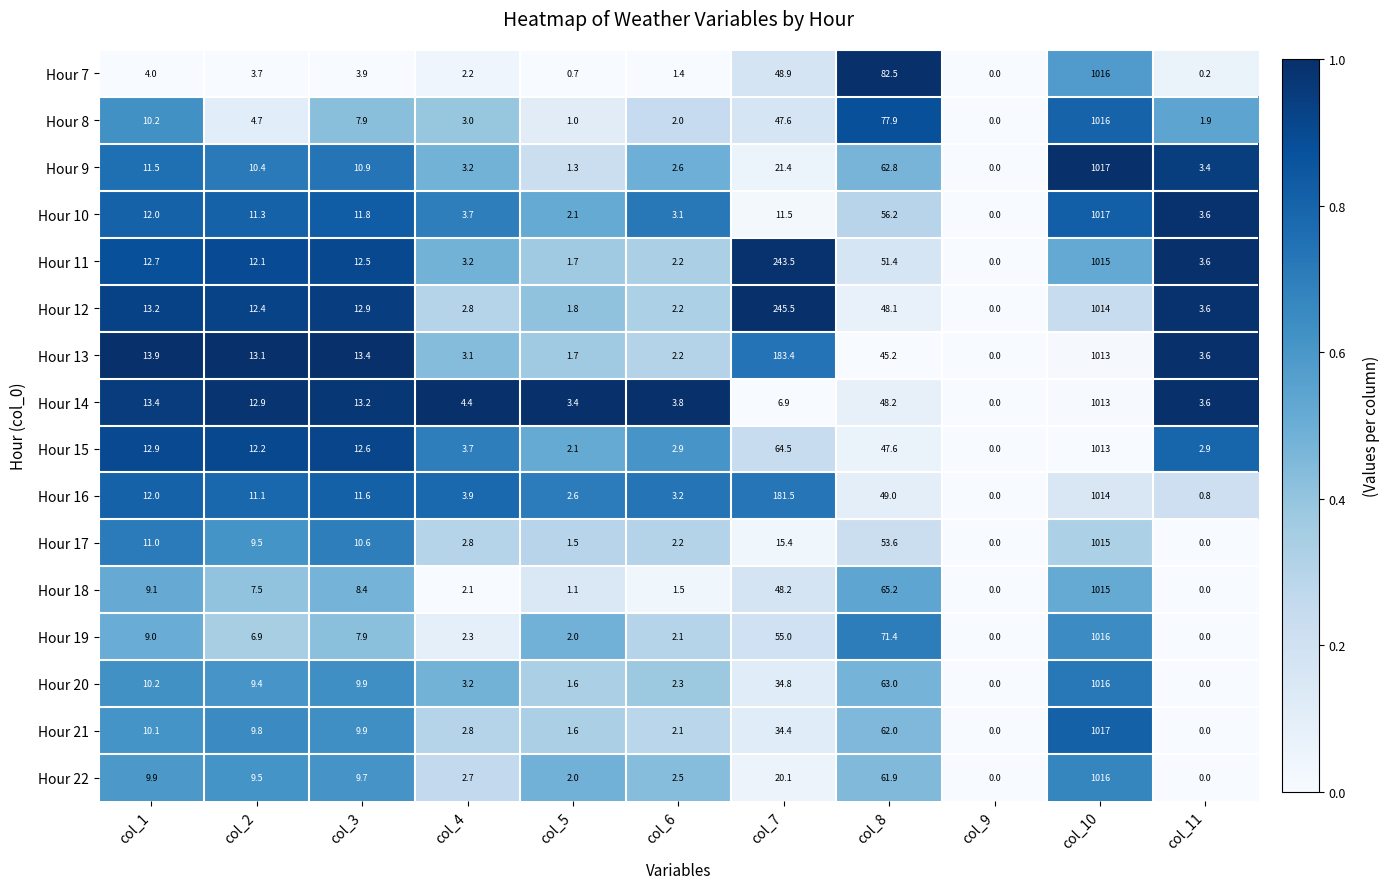

How many positive values does the Hour 21 series have?

9